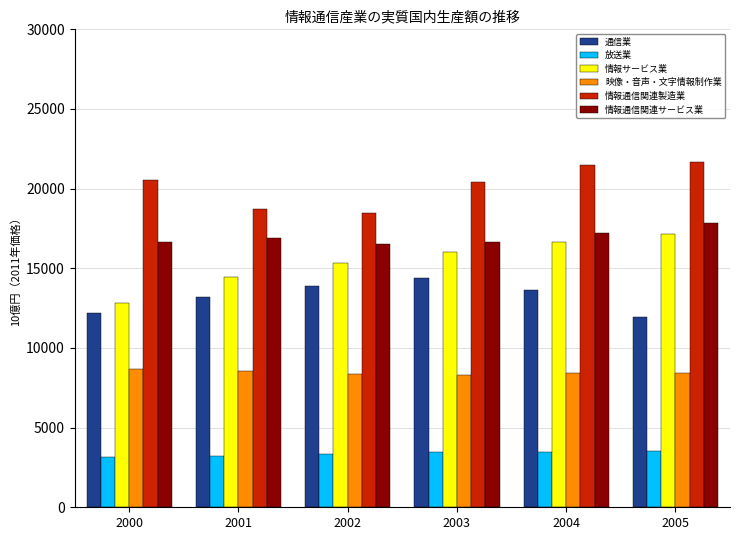

Are the bars grouped side by side (vs. stacked)?

Yes